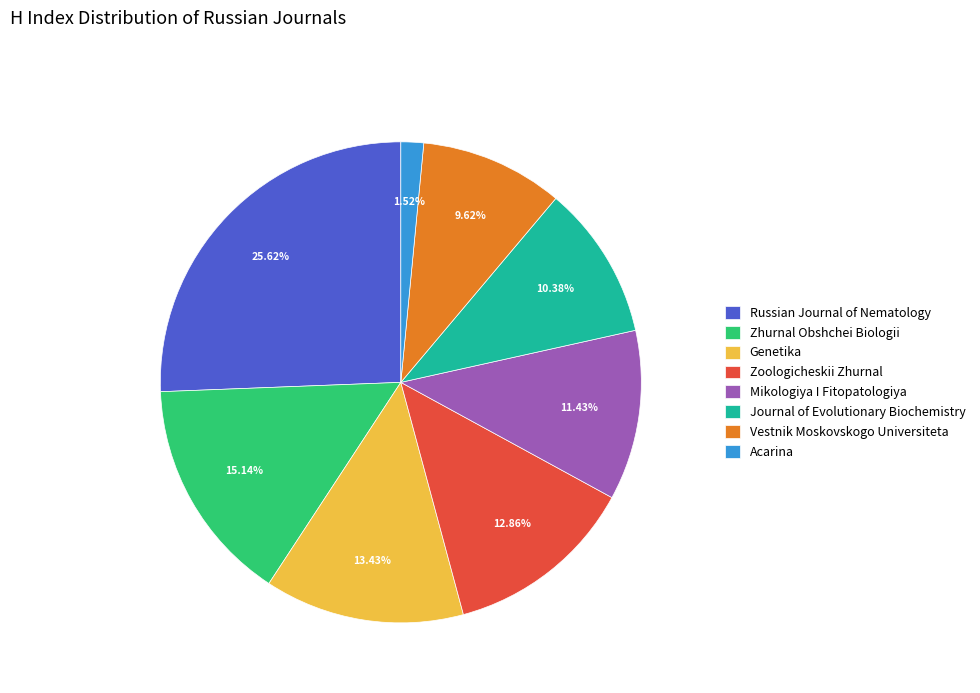

How many segments does this pie chart have?

8